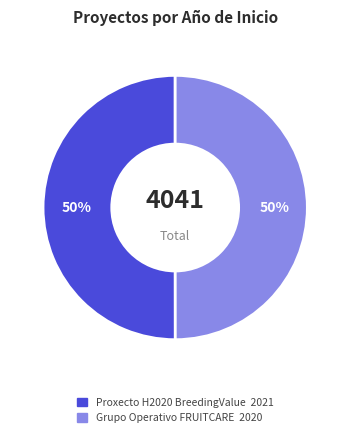

True or false: Grupo Operativo FRUITCARE accounts for 50% of the total.

True